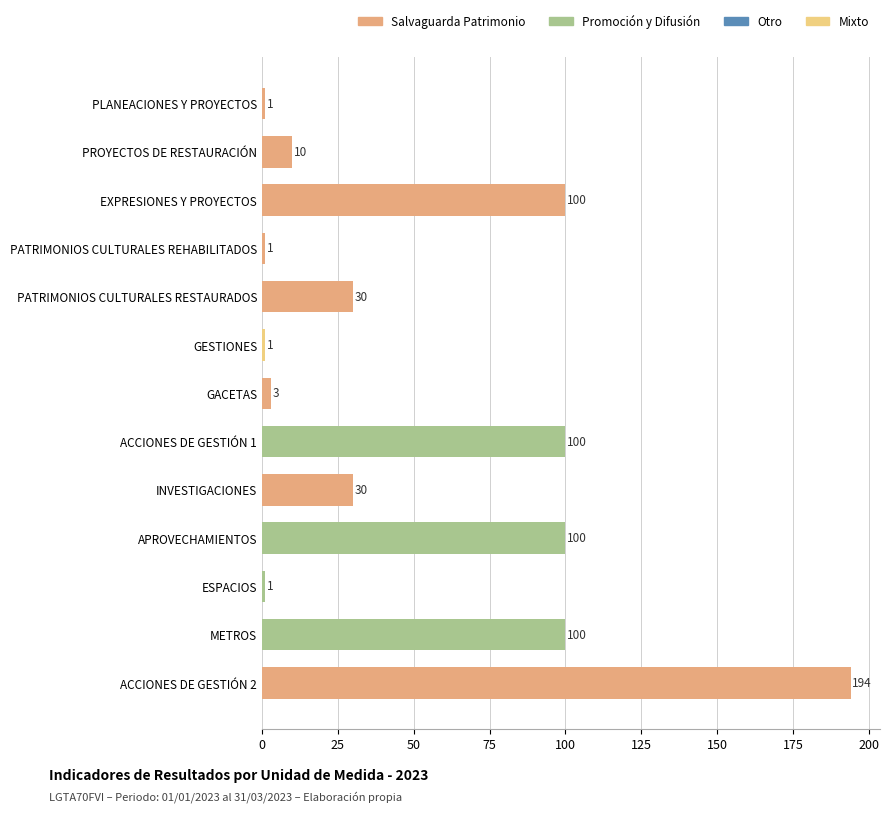

How many bars are there in total?

13